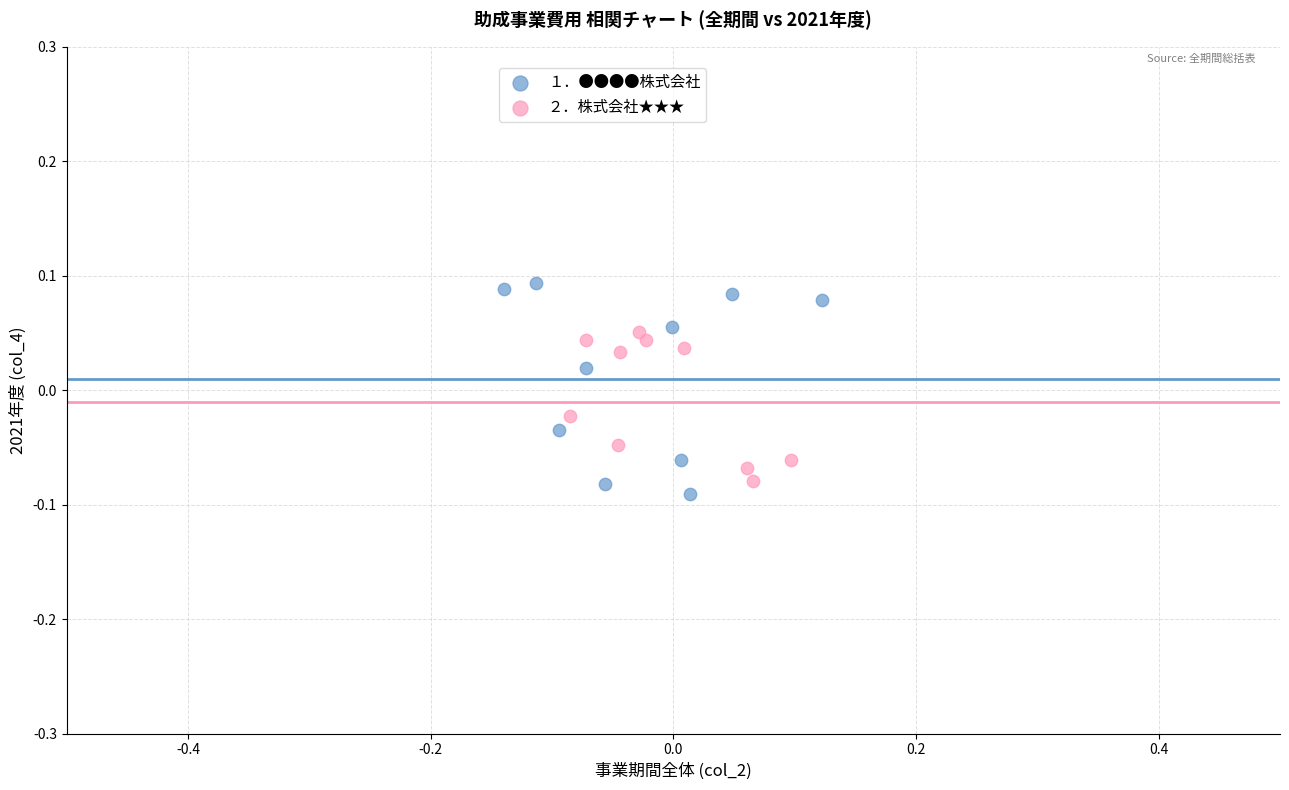

Which series reaches the maximum Y coordinate?

１．●●●●株式会社